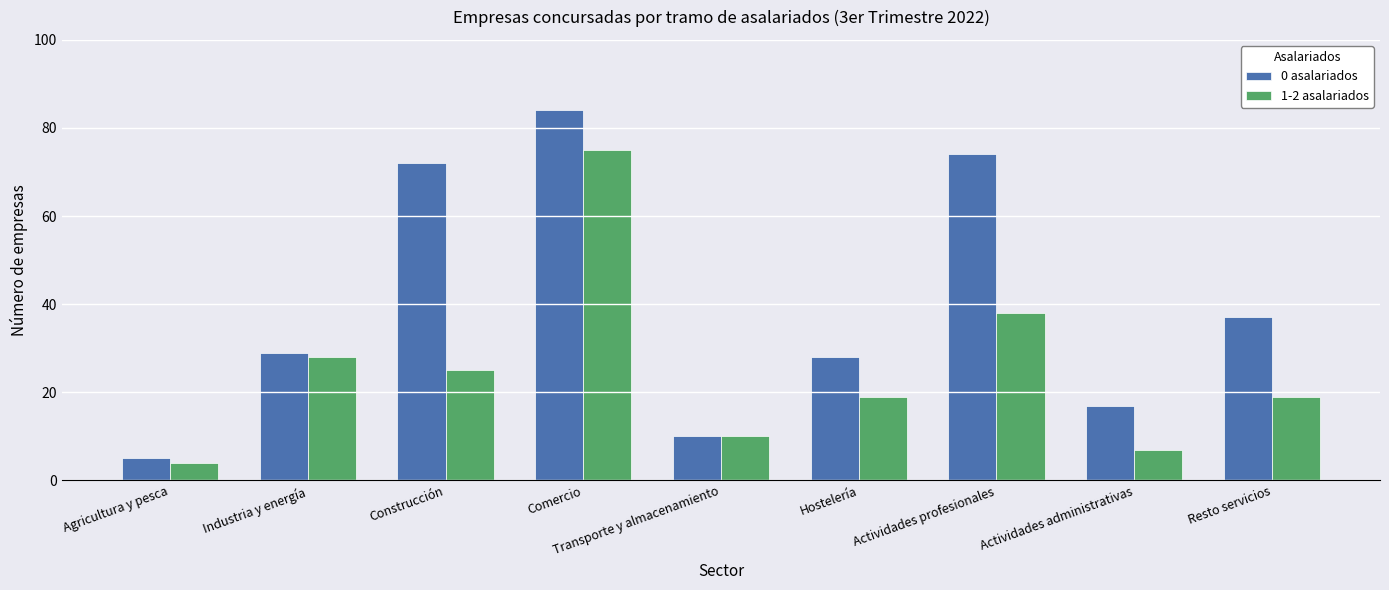

Rank the series by their maximum value, from highest to lowest.

0 asalariados, 1-2 asalariados